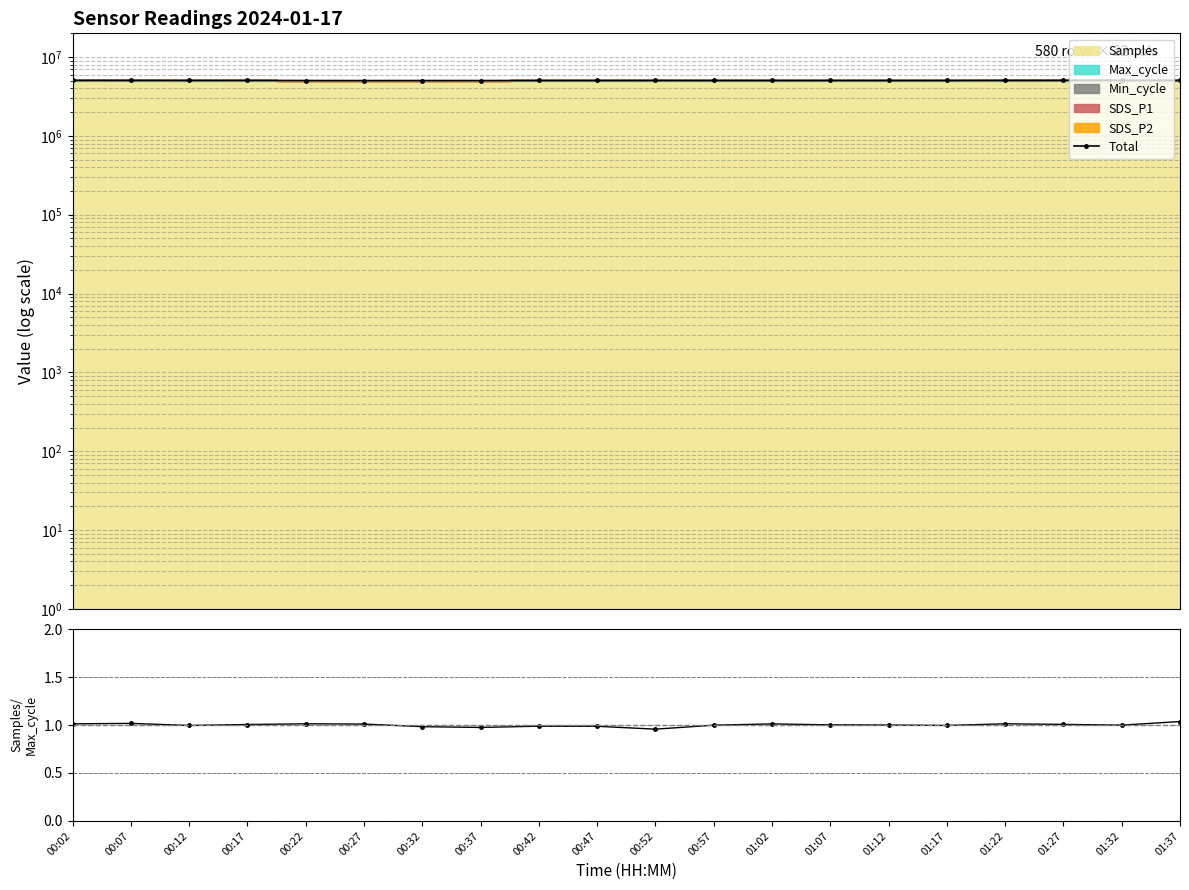

The value of Total at 00:52 is 7565499.1. True or false?

False